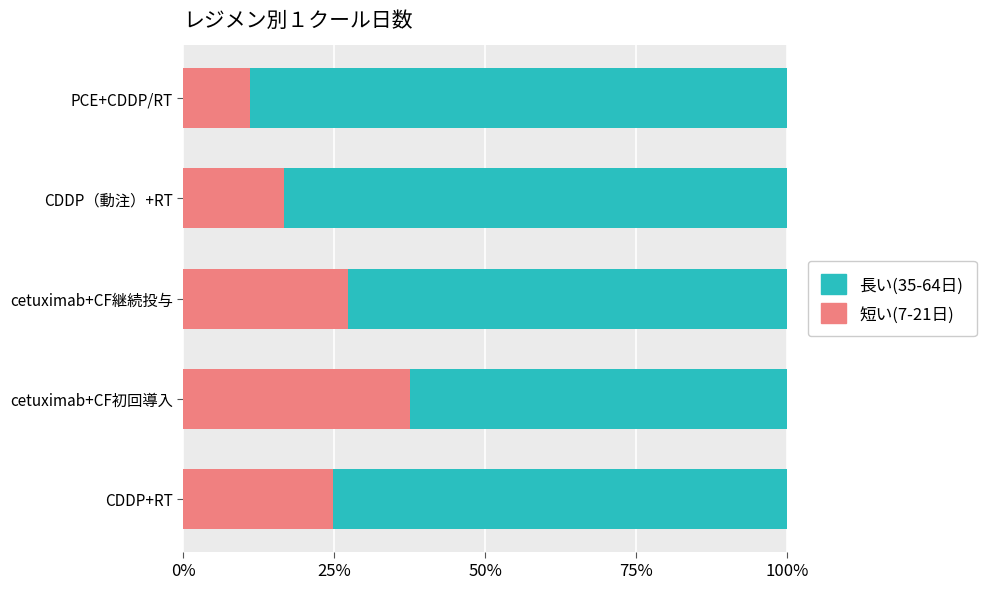

The 短い(7-21日) series shows 16.7 at CDDP（動注）+RT. True or false?

True